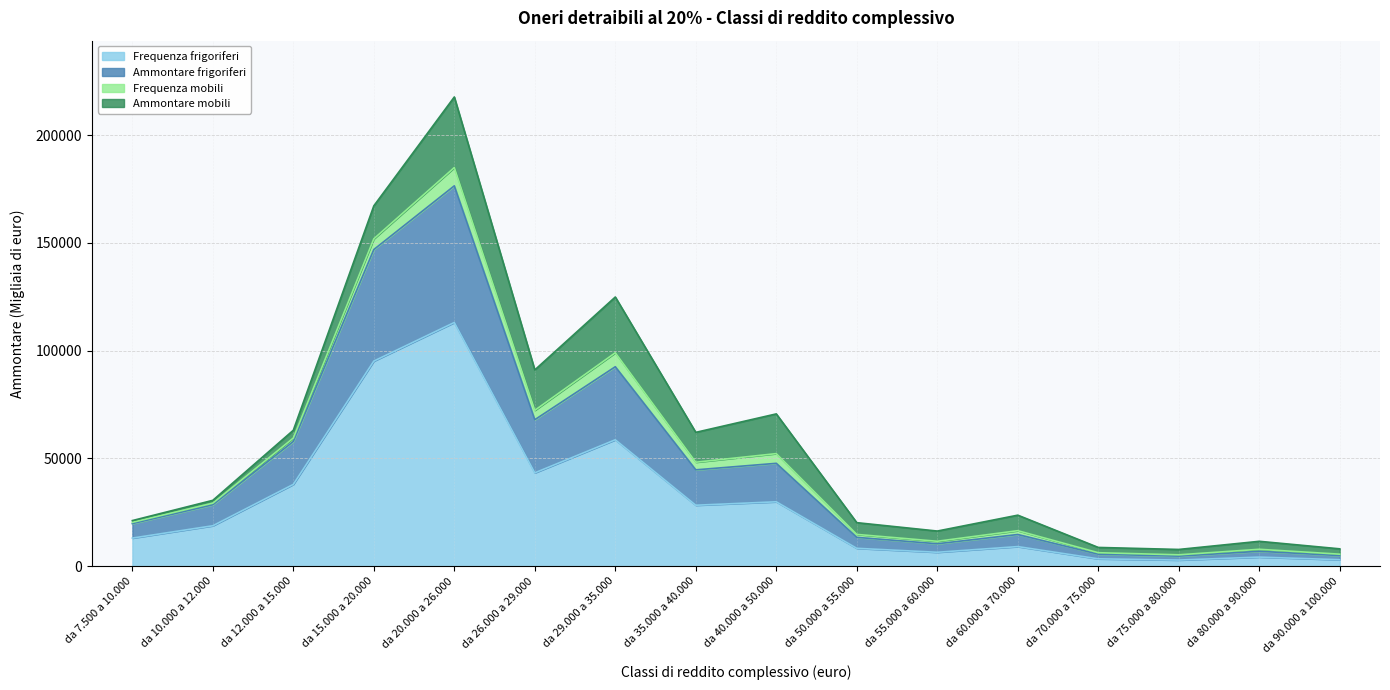

True or false: Frequenza frigoriferi has a value of 53561 at da 40.000 a 50.000.

False